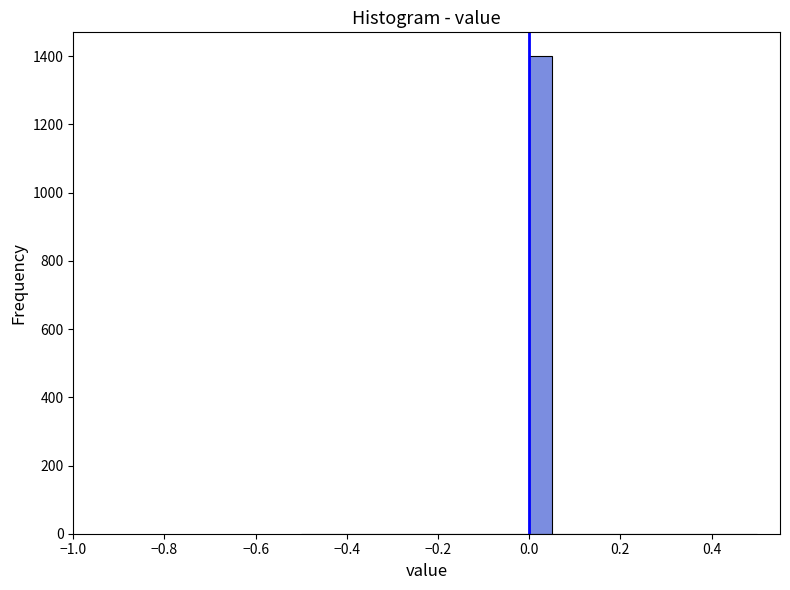

Around what value on the x-axis is the tallest bar? Give the approximate position of its centre, as read against the axis.

0.02